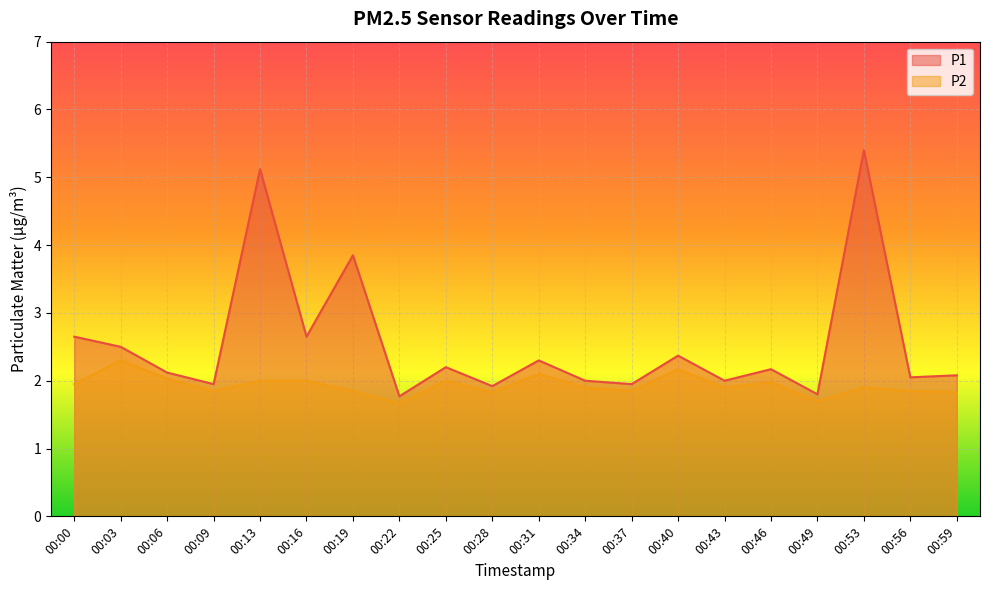

True or false: P1 has a value of 3.8 at 00:25.

False